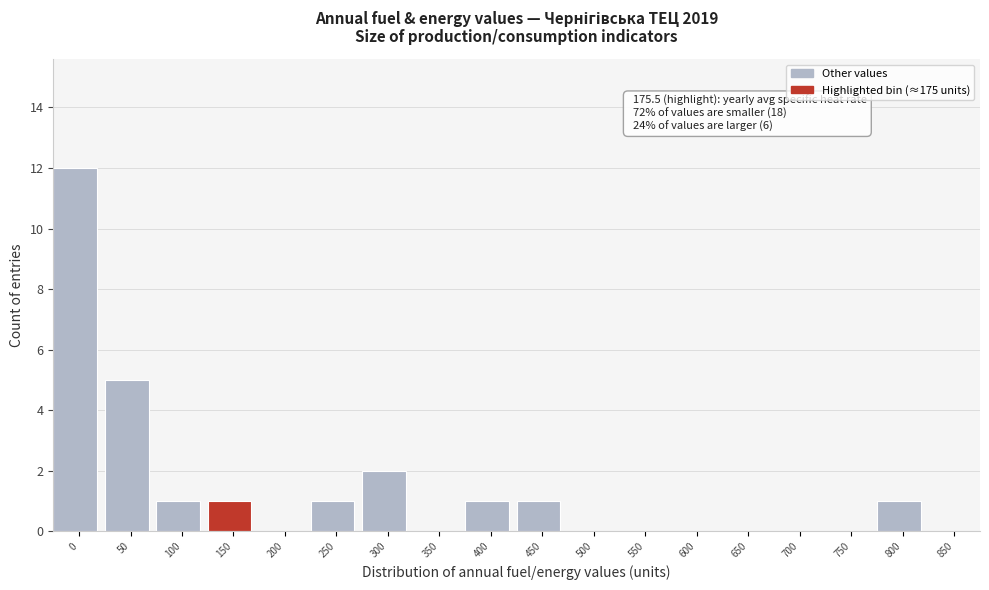

Reading right to left, extract all data points from this chart.

850=0	800=1	750=0	700=0	650=0	600=0	550=0	500=0	450=1	400=1	350=0	300=2	250=1	200=0	150=1	100=1	50=5	0=12